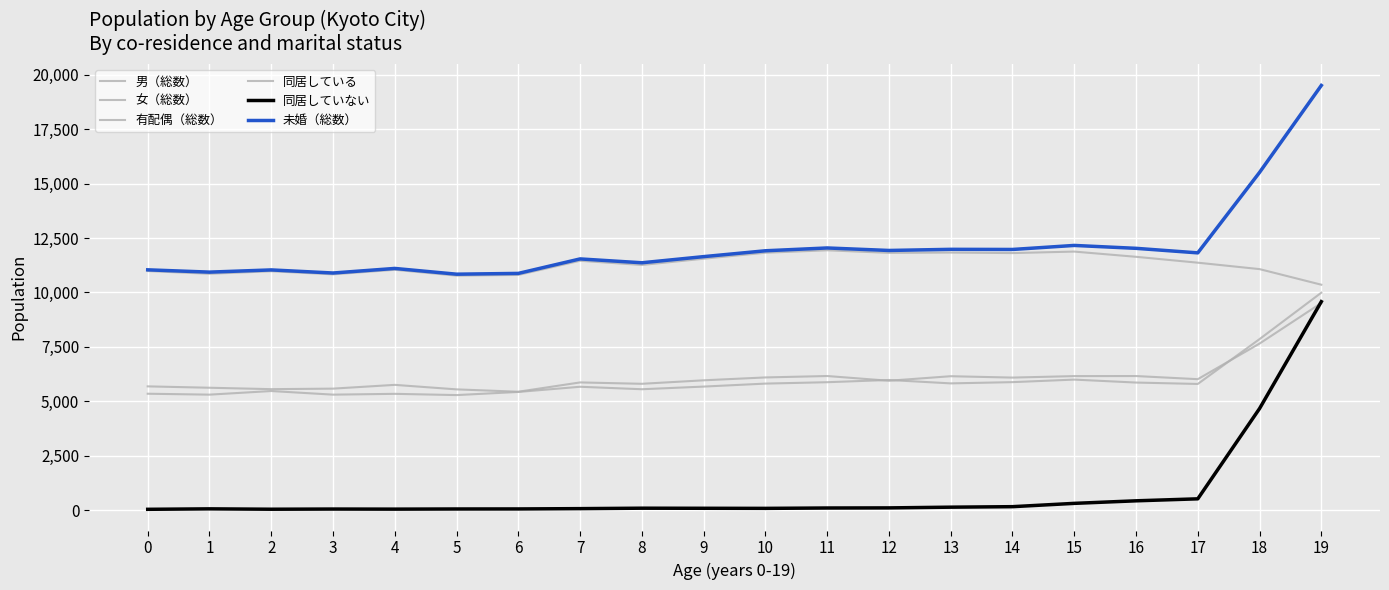

What is the value of the 女（総数） point at the 14th from the left?

5825